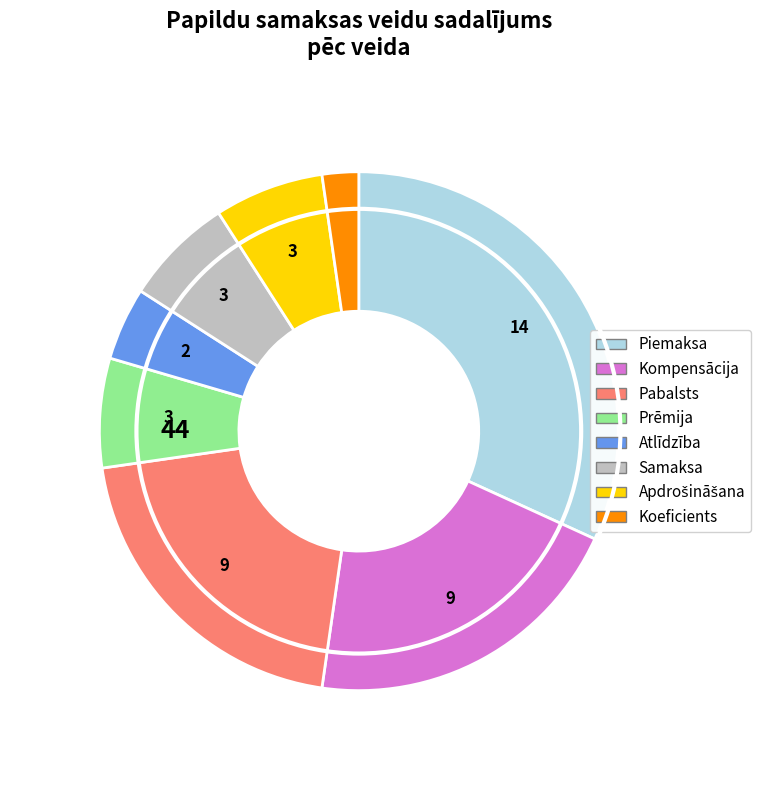

How many segments does this pie chart have?

8